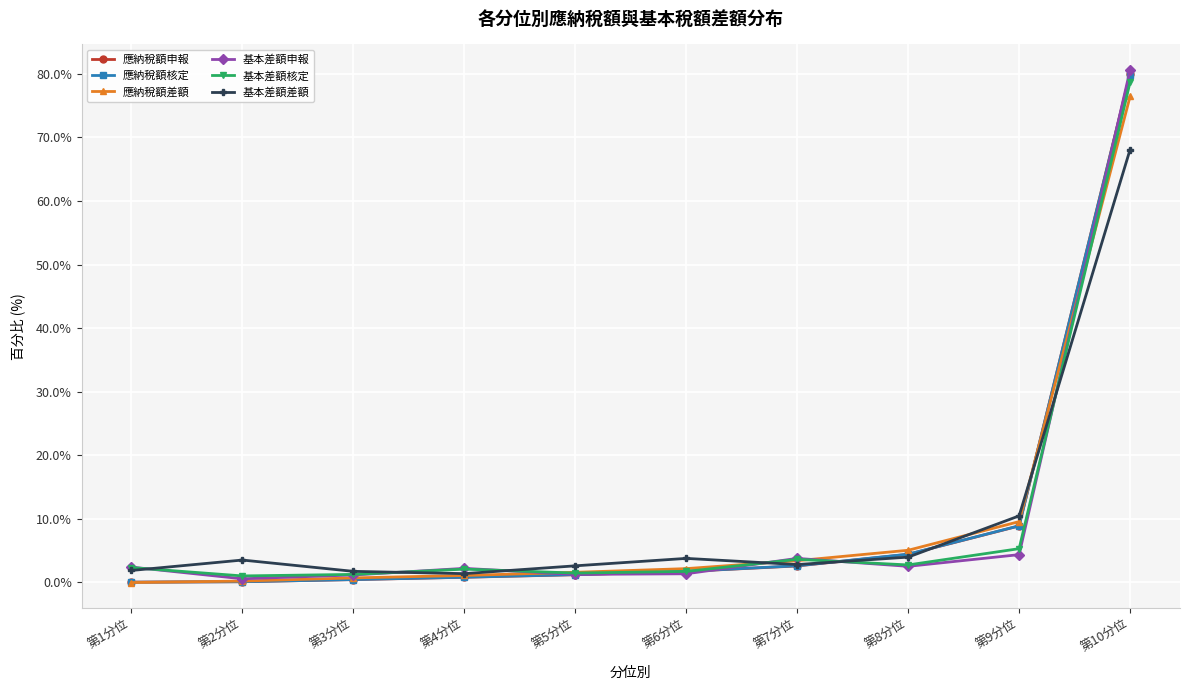

What is the approximate value of 基本差額差額 at 第9分位?

10.4